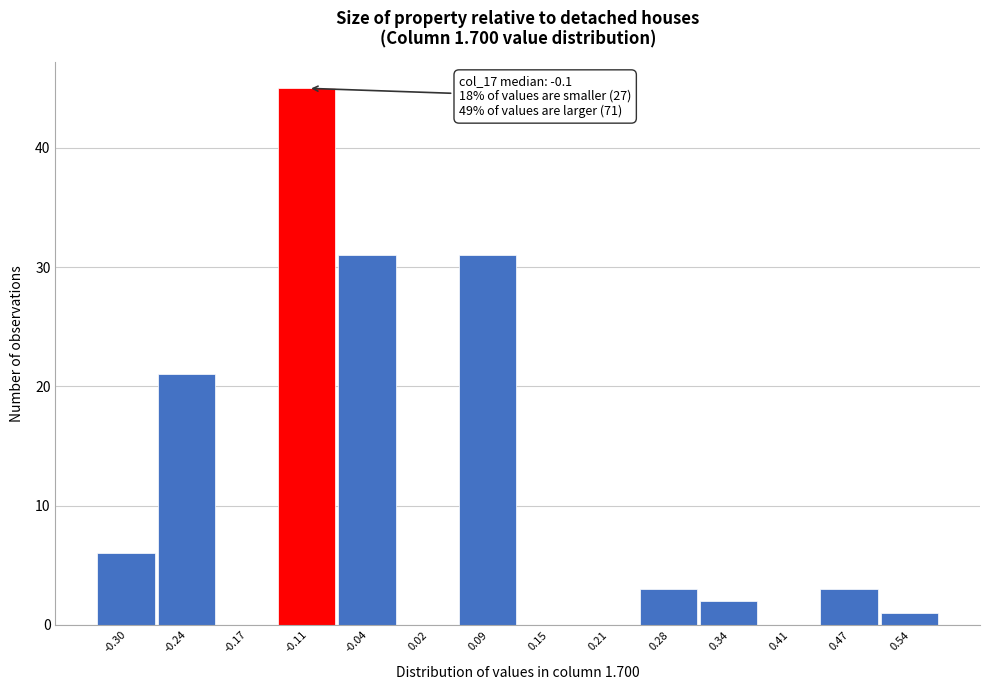

Reading left to right, what are all the values shown in this chart?

-0.30=6	-0.24=21	-0.17=0	-0.11=45	-0.04=31	0.02=0	0.09=31	0.15=0	0.21=0	0.28=3	0.34=2	0.41=0	0.47=3	0.54=1